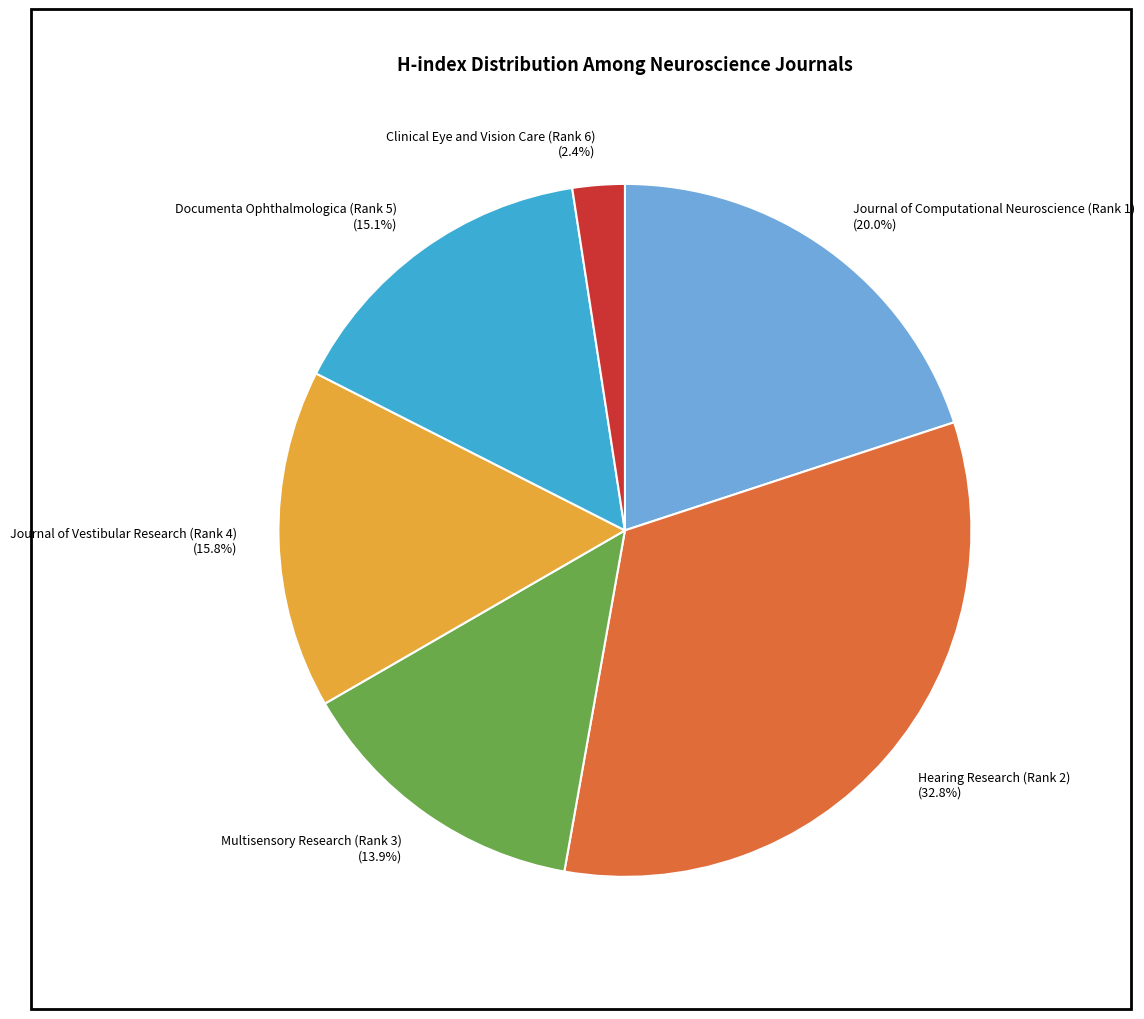

Is there a majority slice in this chart?

No